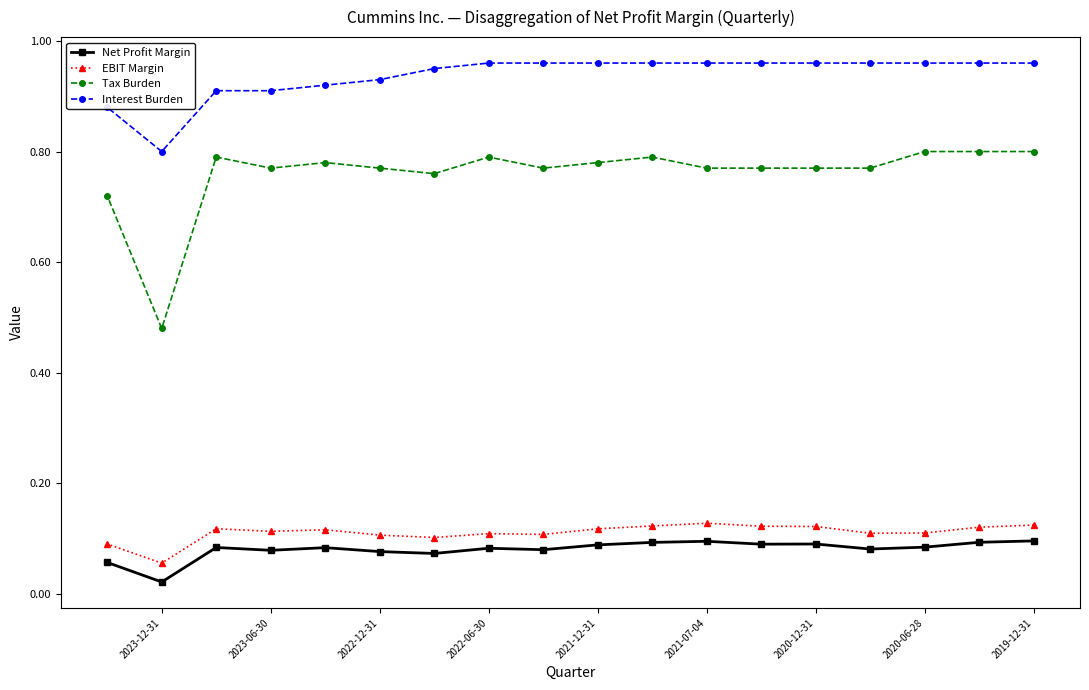

The value of Net Profit Margin at 2021-07-04 is 0.1. True or false?

True